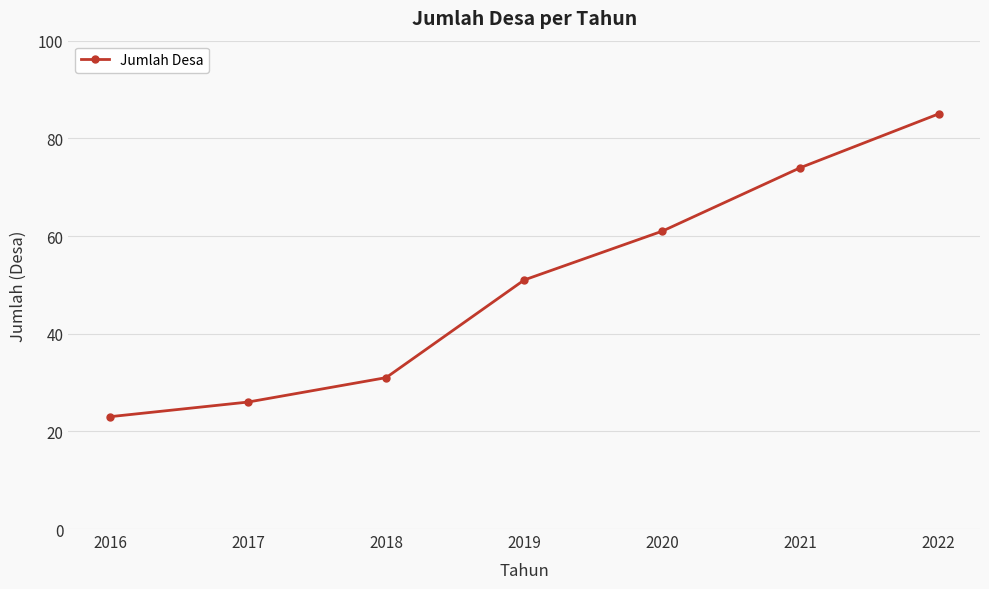

What is the value of the 7th point from the left?

85